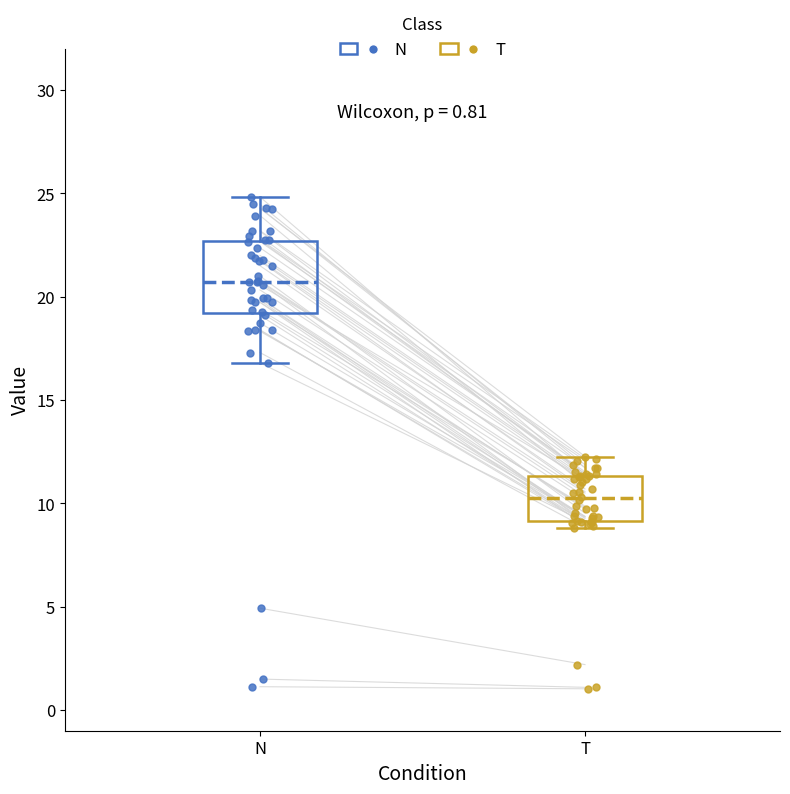

Reading left to right, read every box against the y-axis: the position of its median line, the range the box covers, and the ends of its whiskers. The values are not printed on the chart, so give them approximately, as read against the axis.

N: median 20.5, box 19.0 to 22.5, whiskers 17.0 to 25.0
T: median 10.5, box 9.0 to 11.5, whiskers 9.0 (just below the box's lower edge) to 12.5